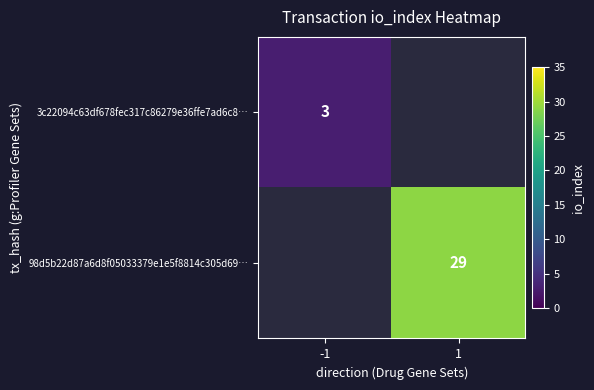

At how many categories does at least one series exceed 14?

1